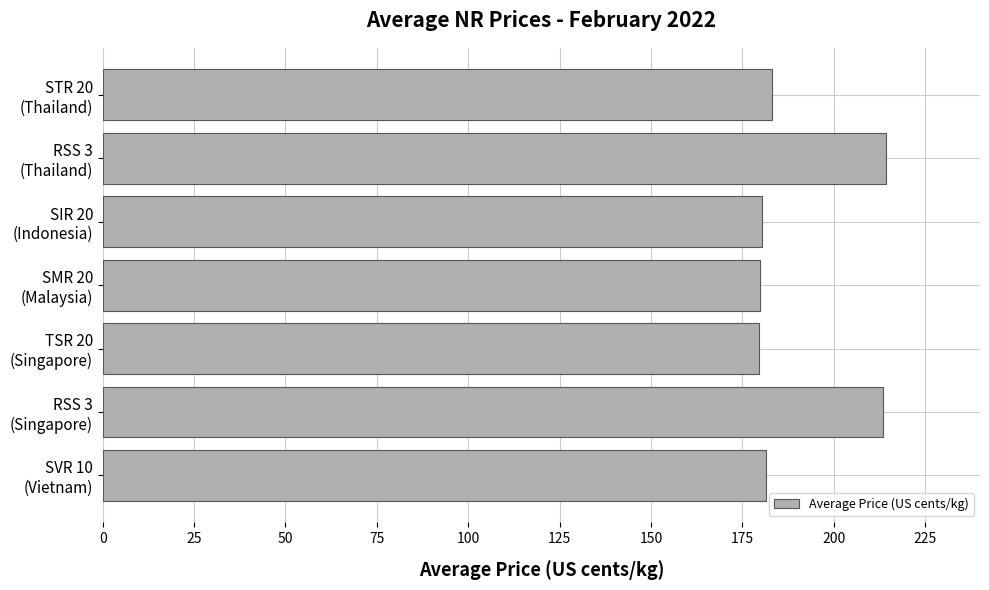

What is the value of the 4th bar from the top?

179.8